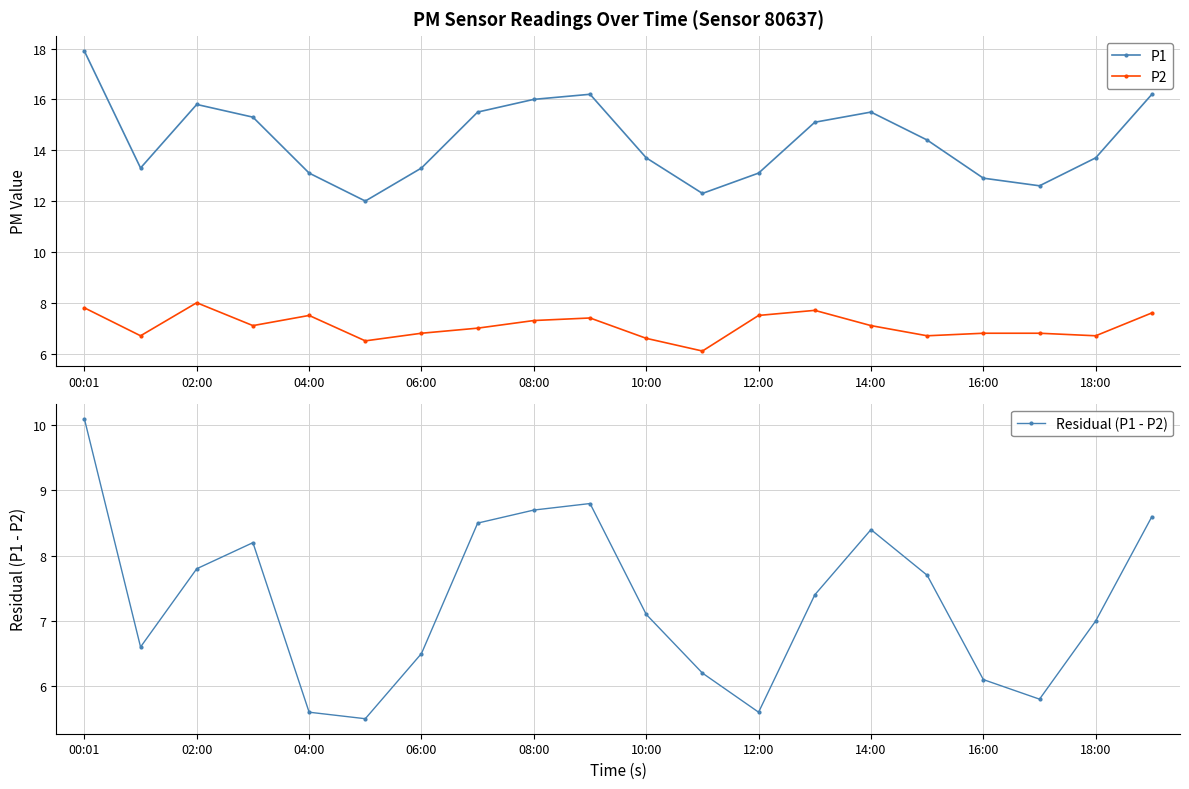

At how many categories does at least one series exceed 17?

1